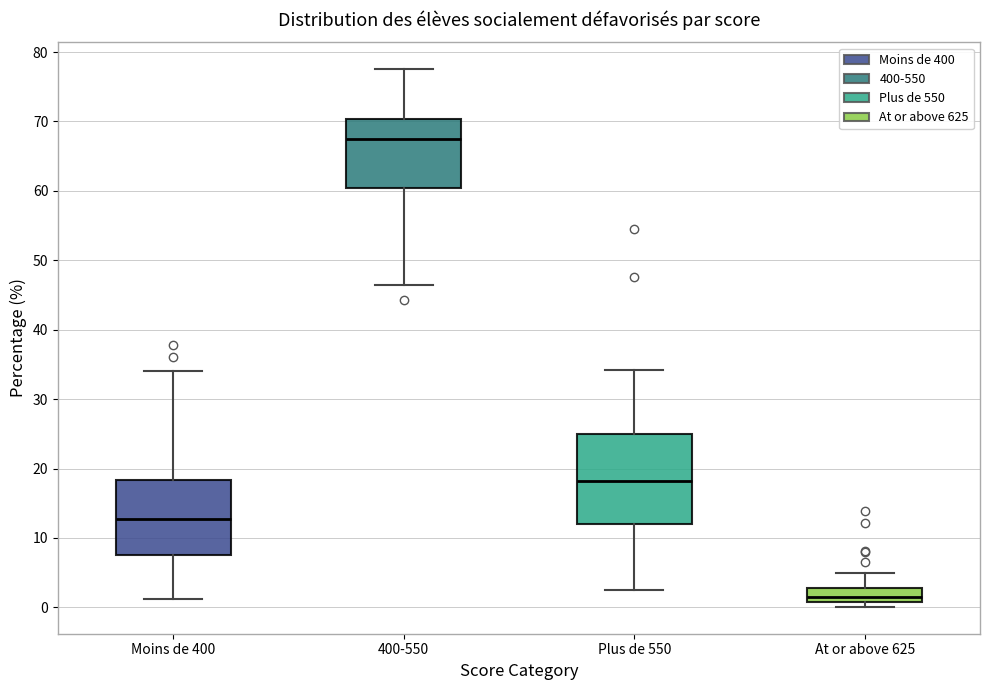

Reading left to right, read every box against the y-axis: the position of its median line, the range the box covers, and the ends of its whiskers. The values are not printed on the chart, so give them approximately, as read against the axis.

Moins de 400: median 13, box 8 to 18, whiskers 1 to 34
400-550: median 67, box 60 to 70, whiskers 46 to 78
Plus de 550: median 18, box 12 to 25, whiskers 3 to 34
At or above 625: median 2, box 1 to 3, whiskers 0 to 5